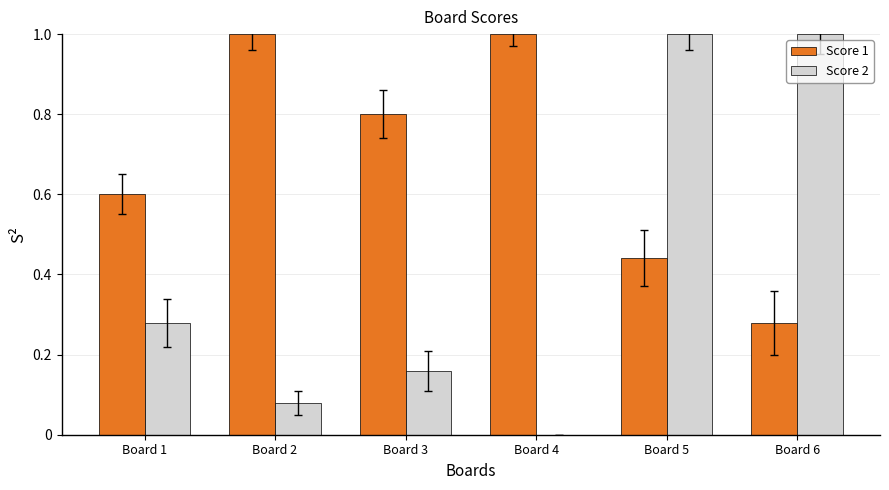

What is the maximum value for Score 1?

1.0